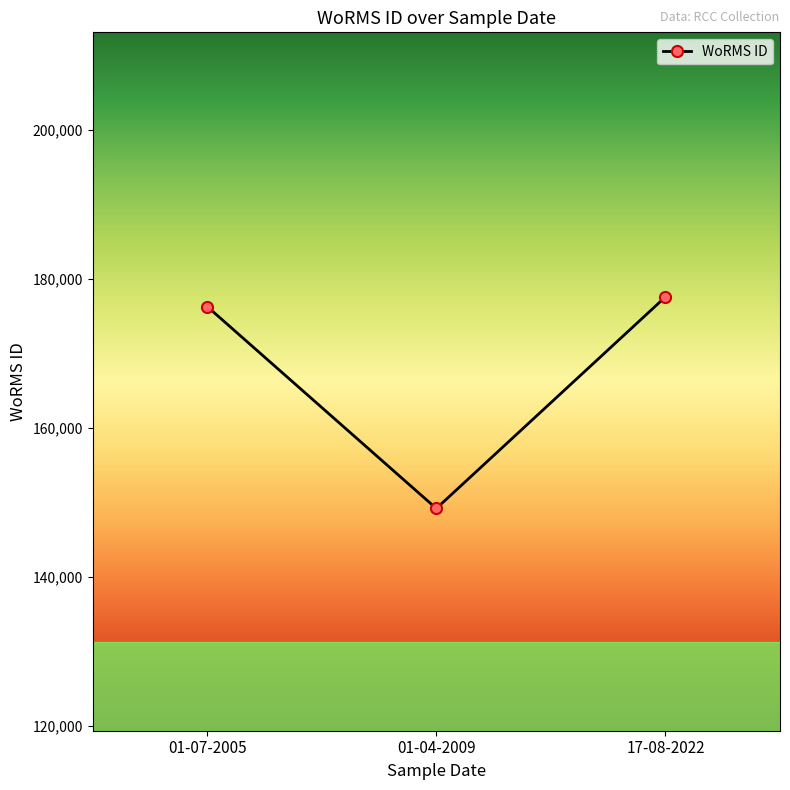

Reading left to right, list all the values displayed in this chart.

01-07-2005=176294	01-04-2009=149181	17-08-2022=177588